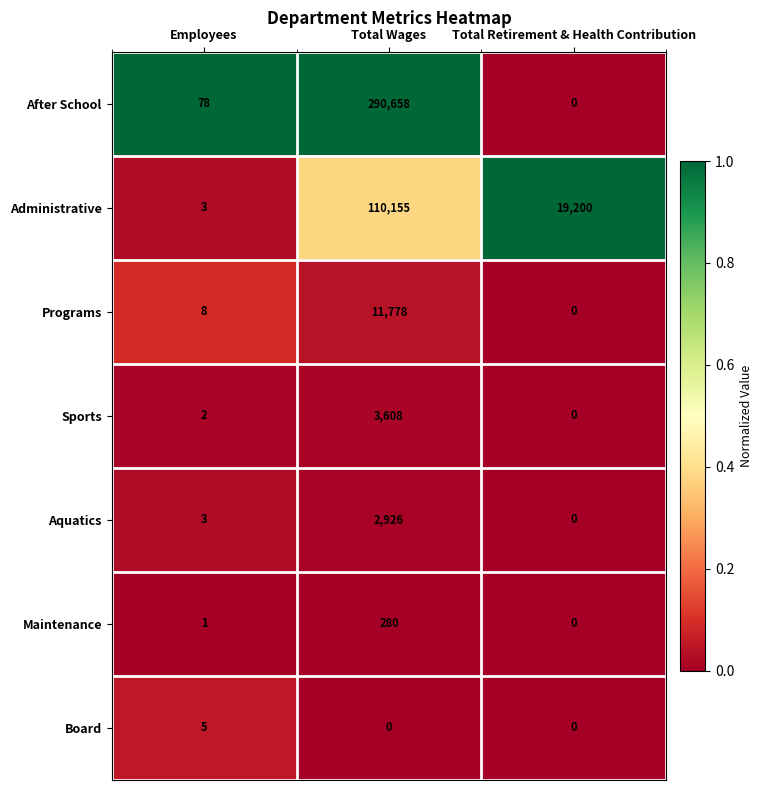

Reading left to right, what are all the values shown in this chart?

After School: Employees=78	Total Wages=290658	Total Retirement & Health Contribution=0
Administrative: Employees=3	Total Wages=110155	Total Retirement & Health Contribution=19200
Programs: Employees=8	Total Wages=11778	Total Retirement & Health Contribution=0
Sports: Employees=2	Total Wages=3608	Total Retirement & Health Contribution=0
Aquatics: Employees=3	Total Wages=2926	Total Retirement & Health Contribution=0
Maintenance: Employees=1	Total Wages=280	Total Retirement & Health Contribution=0
Board: Employees=5	Total Wages=0	Total Retirement & Health Contribution=0